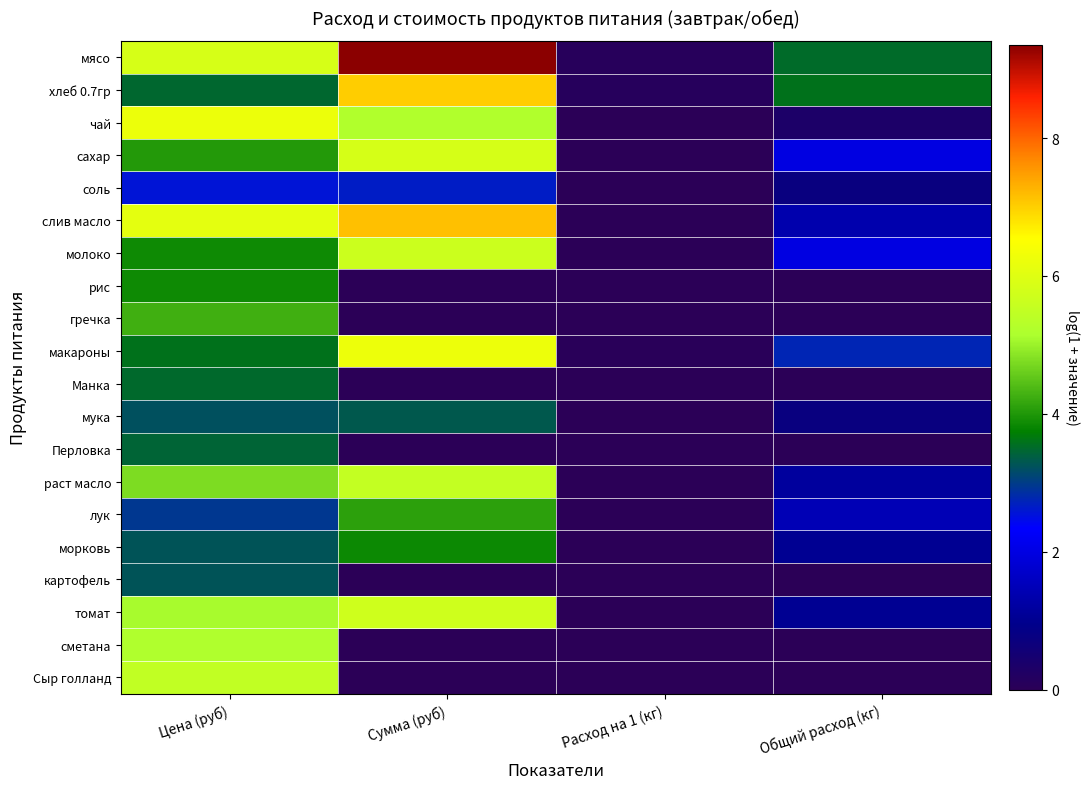

Reading left to right, transcribe all the data shown in this chart.

мясо: Цена (руб)=5.9	Сумма (руб)=9.3	Расход на 1 (кг)=0.1	Общий расход (кг)=3.5
хлеб 0.7гр: Цена (руб)=3.5	Сумма (руб)=7.0	Расход на 1 (кг)=0.1	Общий расход (кг)=3.6
чай: Цена (руб)=6.2	Сумма (руб)=5.2	Расход на 1 (кг)=0.0	Общий расход (кг)=0.3
сахар: Цена (руб)=4.0	Сумма (руб)=5.8	Расход на 1 (кг)=0.0	Общий расход (кг)=2.0
соль: Цена (руб)=2.6	Сумма (руб)=2.6	Расход на 1 (кг)=0.0	Общий расход (кг)=0.7
слив масло: Цена (руб)=6.1	Сумма (руб)=7.2	Расход на 1 (кг)=0.0	Общий расход (кг)=1.4
молоко: Цена (руб)=3.9	Сумма (руб)=5.7	Расход на 1 (кг)=0.0	Общий расход (кг)=2.0
рис: Цена (руб)=3.9	Сумма (руб)=0.0	Расход на 1 (кг)=0.0	Общий расход (кг)=0.0
гречка: Цена (руб)=4.3	Сумма (руб)=0.0	Расход на 1 (кг)=0.0	Общий расход (кг)=0.0
макароны: Цена (руб)=3.6	Сумма (руб)=6.2	Расход на 1 (кг)=0.0	Общий расход (кг)=2.7
Манка: Цена (руб)=3.5	Сумма (руб)=0.0	Расход на 1 (кг)=0.0	Общий расход (кг)=0.0
мука: Цена (руб)=3.2	Сумма (руб)=3.3	Расход на 1 (кг)=0.0	Общий расход (кг)=0.7
Перловка: Цена (руб)=3.4	Сумма (руб)=0.0	Расход на 1 (кг)=0.0	Общий расход (кг)=0.0
раст масло: Цена (руб)=4.8	Сумма (руб)=5.5	Расход на 1 (кг)=0.0	Общий расход (кг)=1.2
лук: Цена (руб)=2.9	Сумма (руб)=4.1	Расход на 1 (кг)=0.0	Общий расход (кг)=1.5
морковь: Цена (руб)=3.3	Сумма (руб)=3.8	Расход на 1 (кг)=0.0	Общий расход (кг)=1.0
картофель: Цена (руб)=3.3	Сумма (руб)=0.0	Расход на 1 (кг)=0.0	Общий расход (кг)=0.0
томат: Цена (руб)=5.1	Сумма (руб)=5.7	Расход на 1 (кг)=0.0	Общий расход (кг)=1.0
сметана: Цена (руб)=5.2	Сумма (руб)=0.0	Расход на 1 (кг)=0.0	Общий расход (кг)=0.0
Сыр голланд: Цена (руб)=5.5	Сумма (руб)=0.0	Расход на 1 (кг)=0.0	Общий расход (кг)=0.0